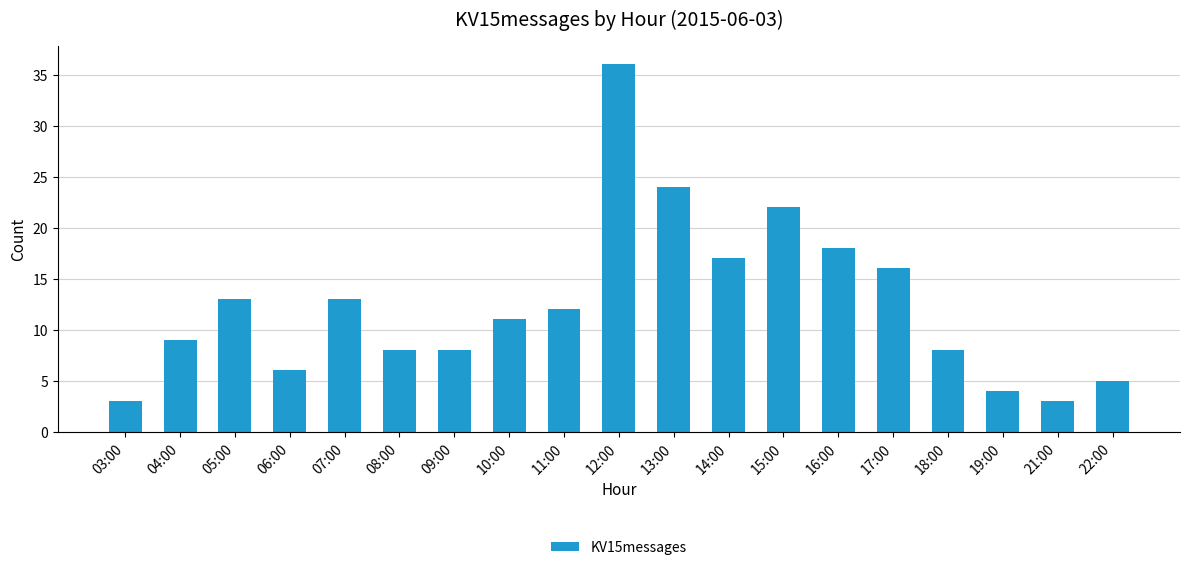

What position from the left is 07:00?

5